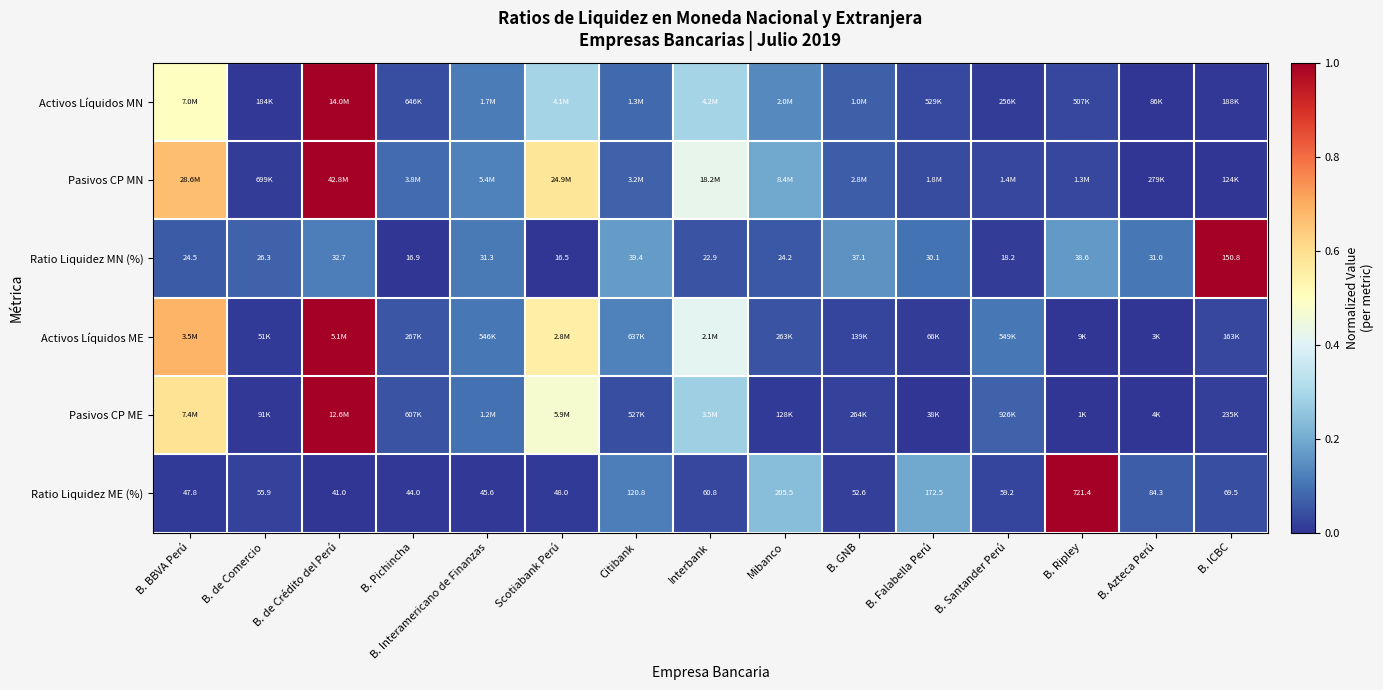

Where is Ratio Liquidez ME (%) nearest to the value 381?

Mibanco